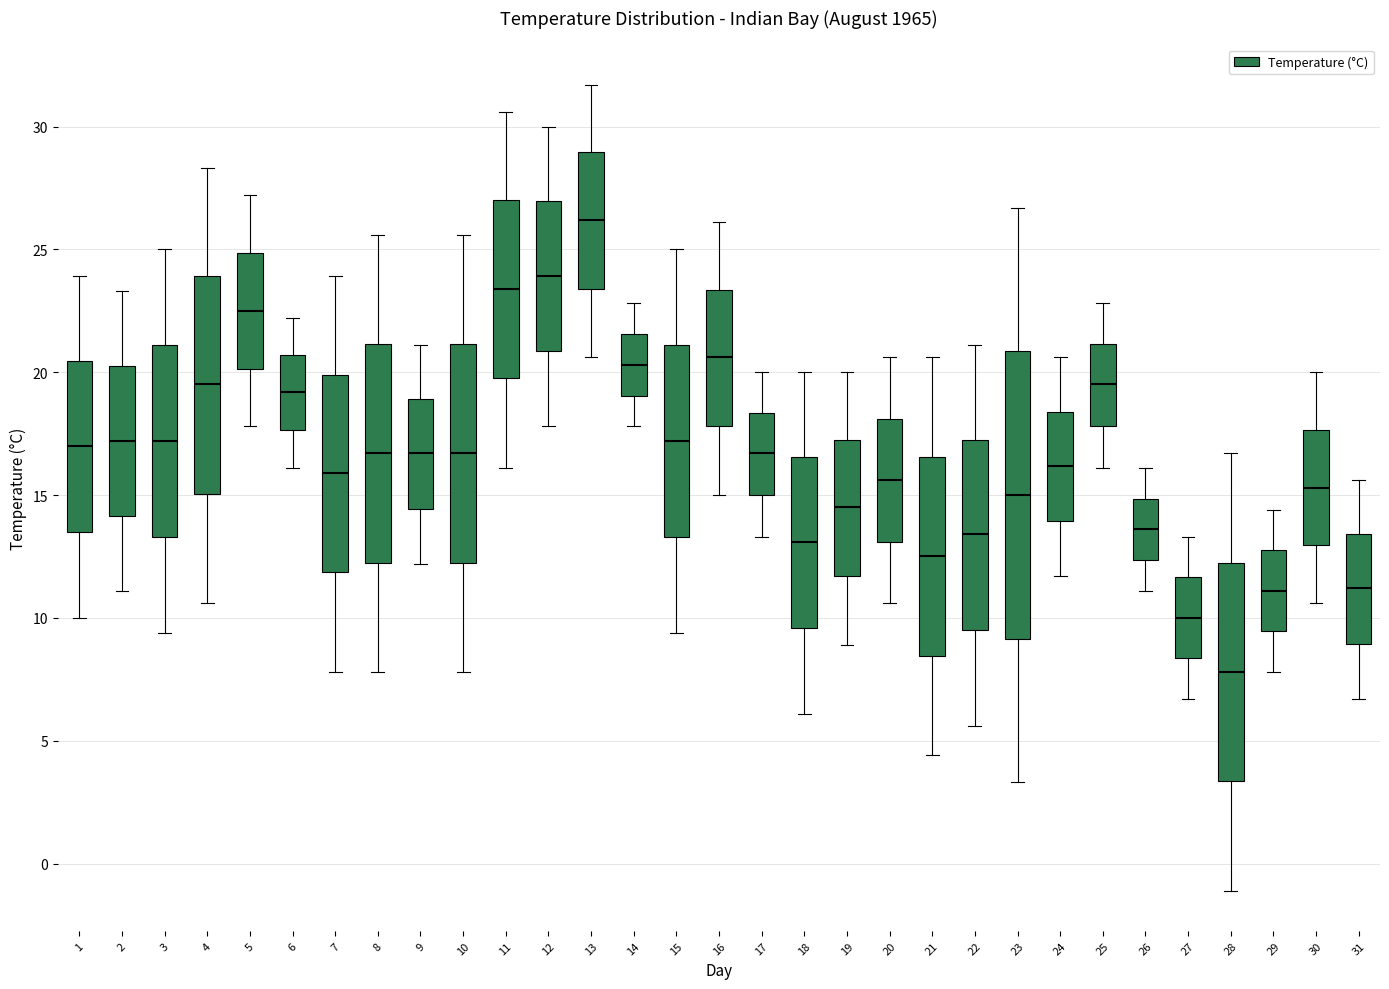

Which box's median line is the highest?

13